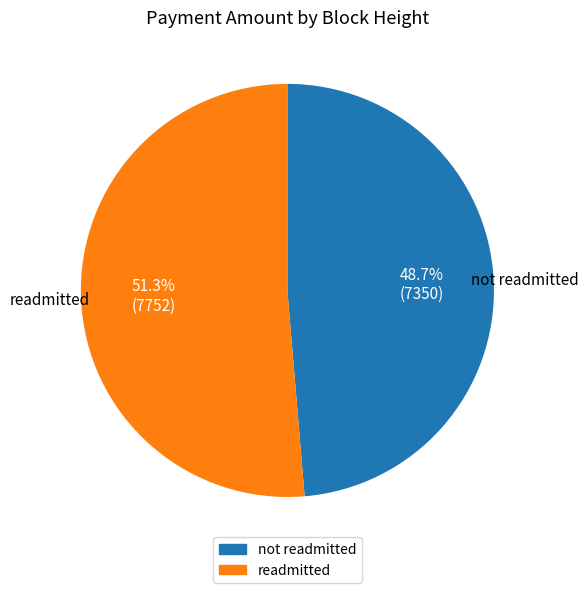

Is there a majority slice in this chart?

Yes